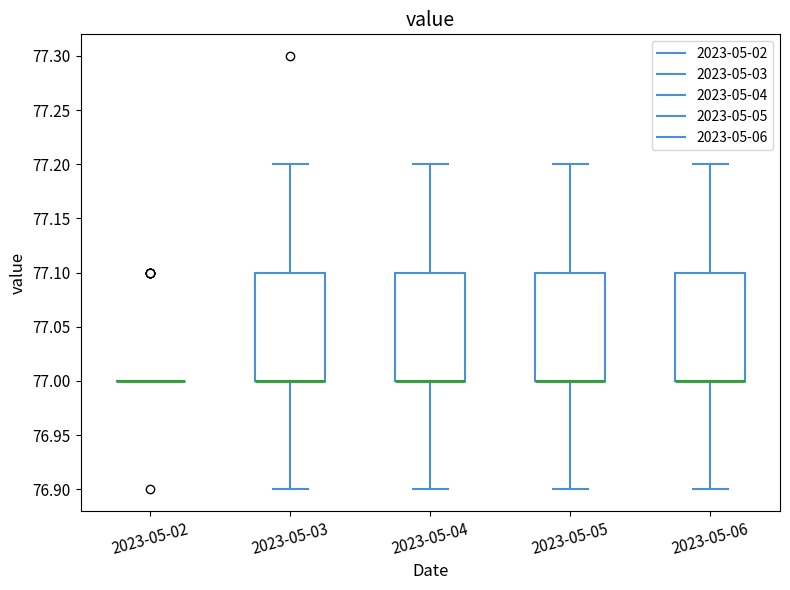

Reading left to right, transcribe this box plot: for each box, give where its median line is, the range the box spans, and where its two whiskers end, as read against the y-axis. The values are not printed on the chart, so give them approximately, as read against the axis.

2023-05-02: box collapsed to a line at 77.0, whiskers 77.0 to 77.0
2023-05-03: median 77.0 (drawn on the box's lower edge), box 77.0 to 77.1, whiskers 76.9 to 77.2
2023-05-04: median 77.0 (drawn on the box's lower edge), box 77.0 to 77.1, whiskers 76.9 to 77.2
2023-05-05: median 77.0 (drawn on the box's lower edge), box 77.0 to 77.1, whiskers 76.9 to 77.2
2023-05-06: median 77.0 (drawn on the box's lower edge), box 77.0 to 77.1, whiskers 76.9 to 77.2